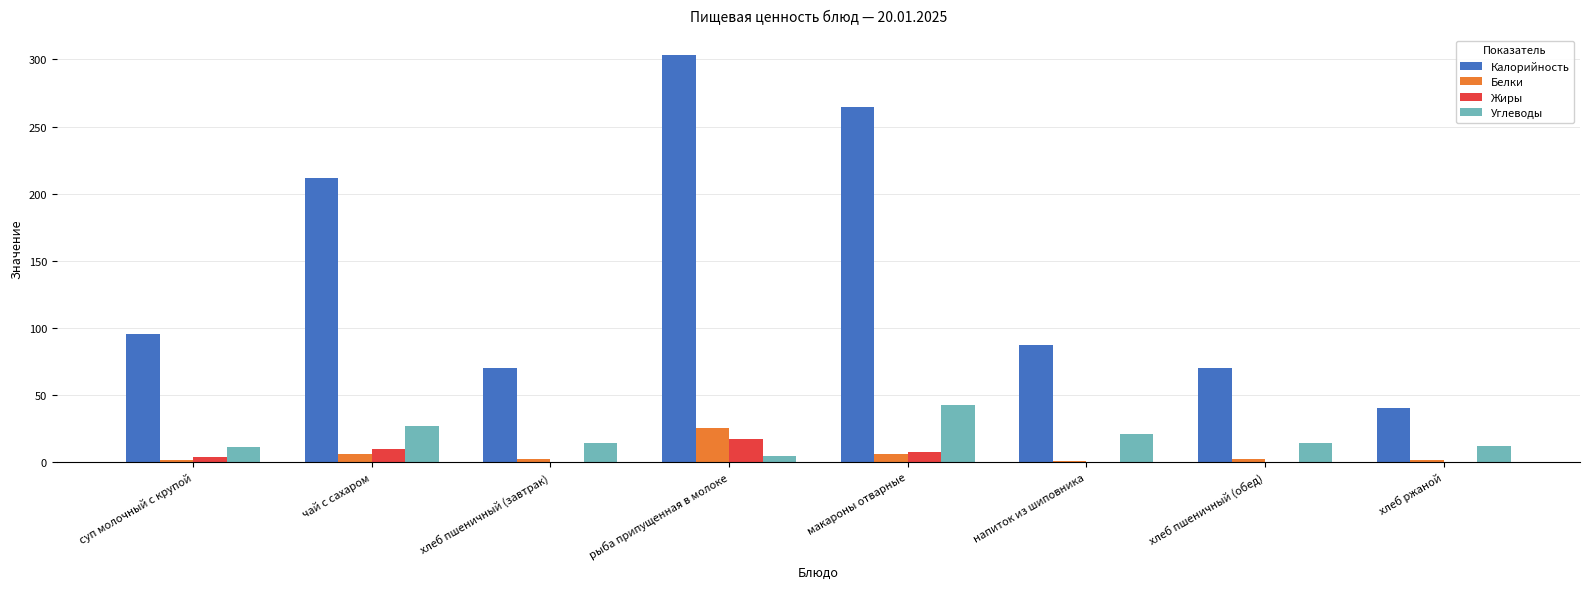

Is the value of Белки at рыба припущенная в молоке greater than the value of Калорийность at чай с сахаром?

No